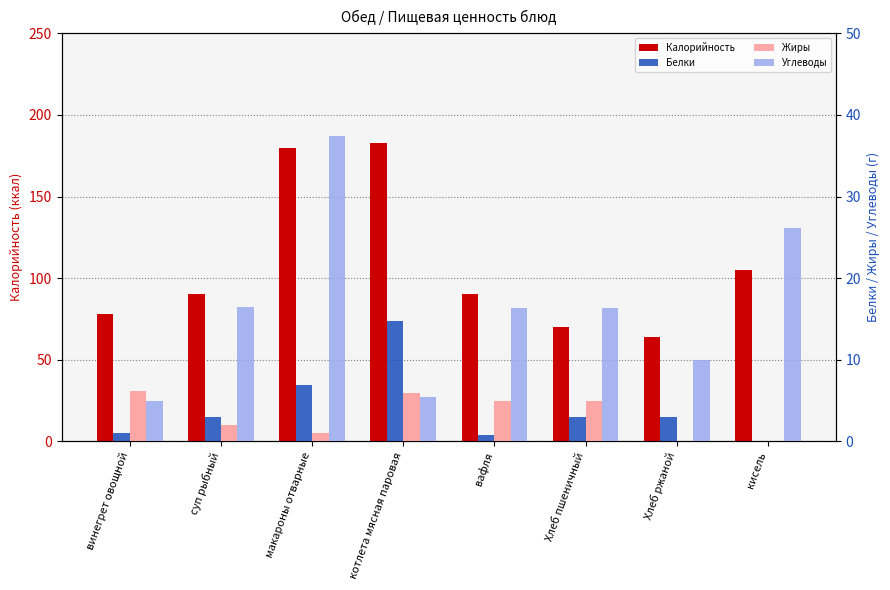

Reading right to left, extract all data points from this chart.

Калорийность: 105.1	64.0	70.0	90.0	183.0	180.0	90.0	78.1
Белки: 0.1	3.0	3.0	0.8	14.7	6.9	3.0	1.0
Жиры: 0.0	0.0	4.9	4.9	5.9	1.0	2.0	6.2
Углеводы: 26.1	10.0	16.3	16.3	5.4	37.4	16.5	4.9